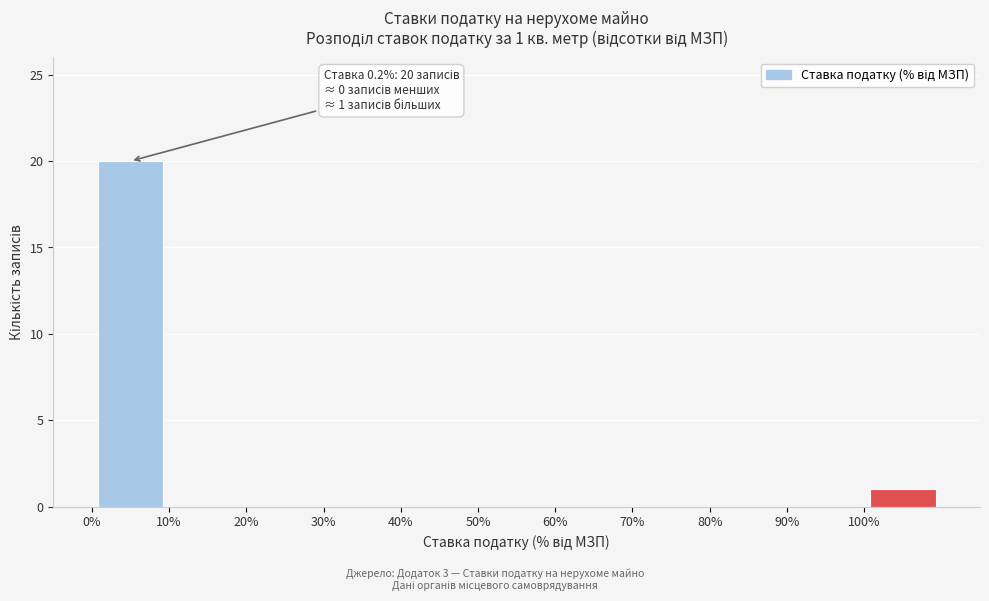

Over which range of the x-axis is the bar tallest?

0 to 10